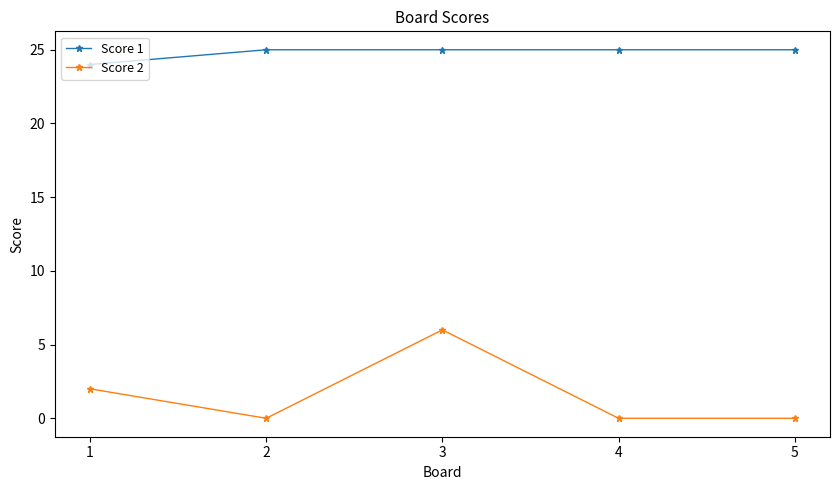

What is the approximate value of Score 1 at 2?

25